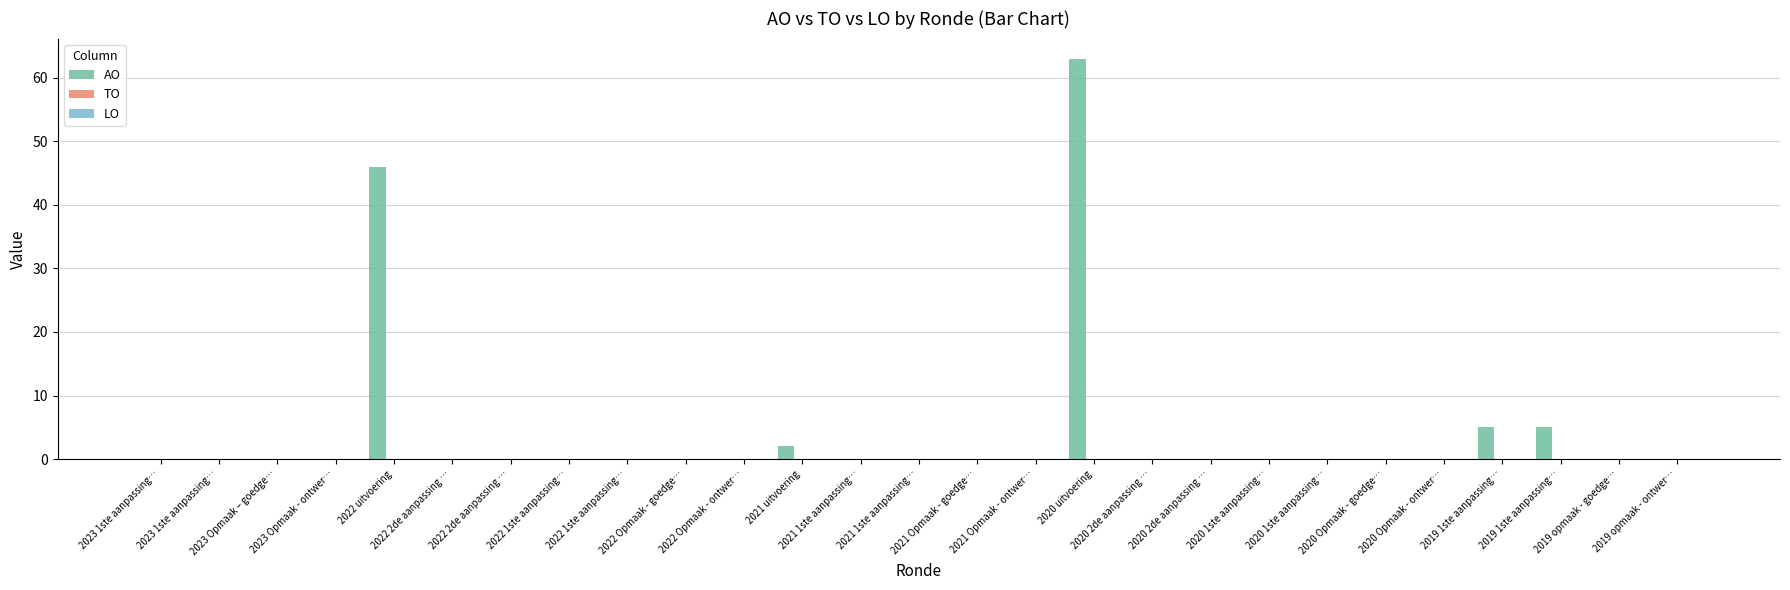

What is the maximum value shown in the chart?

63